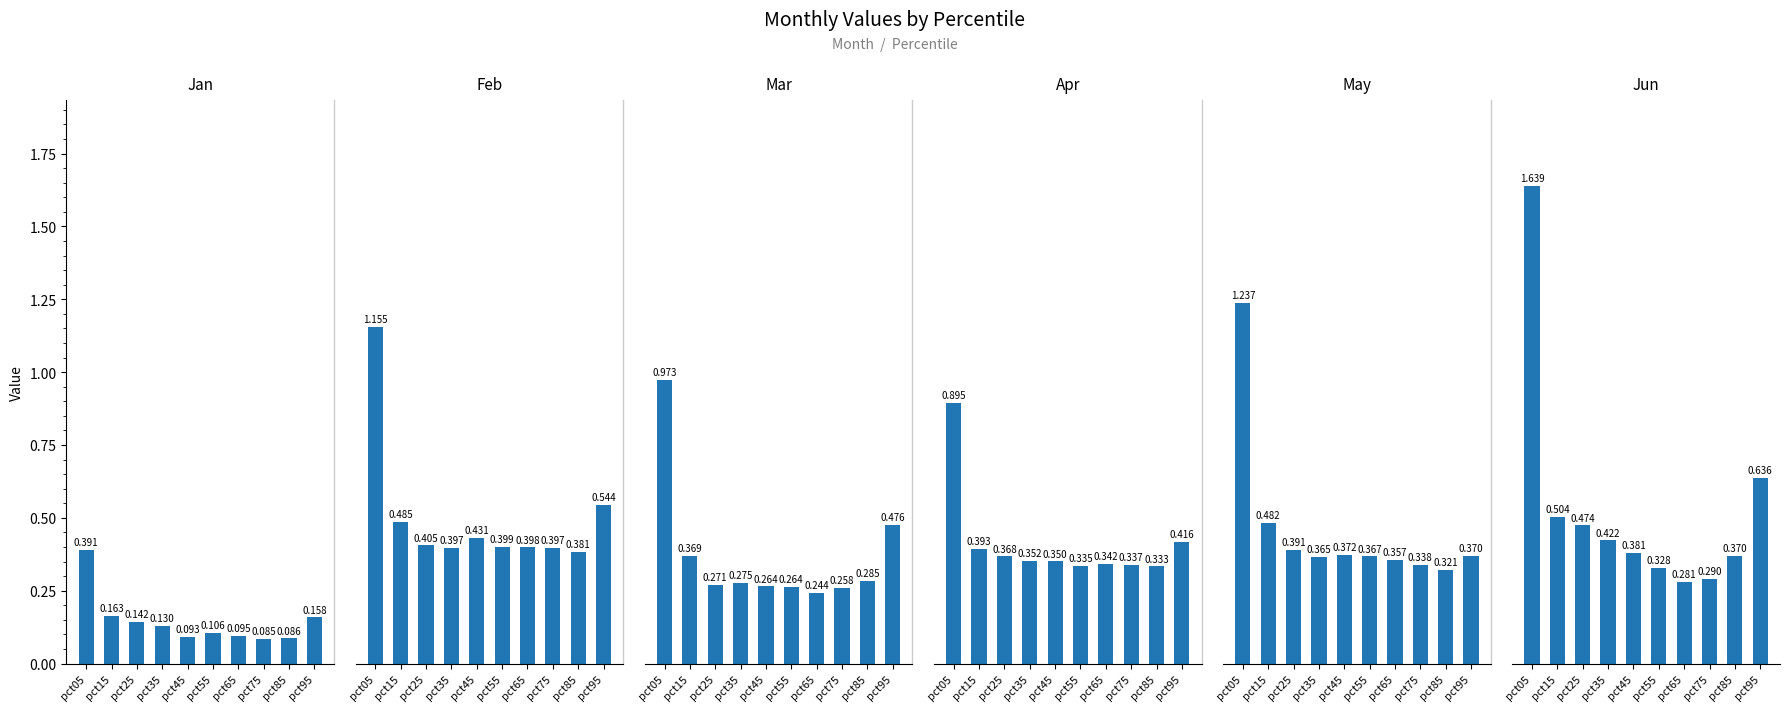

True or false: Feb has a value of 0.7 at pct15.

False